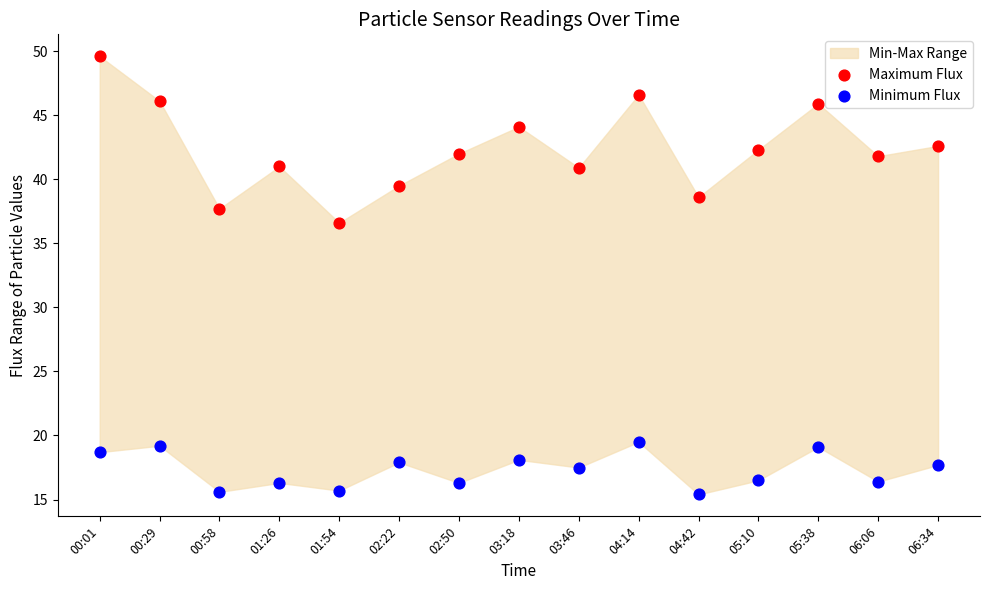

Which series contains the highest Y value?

Maximum Flux